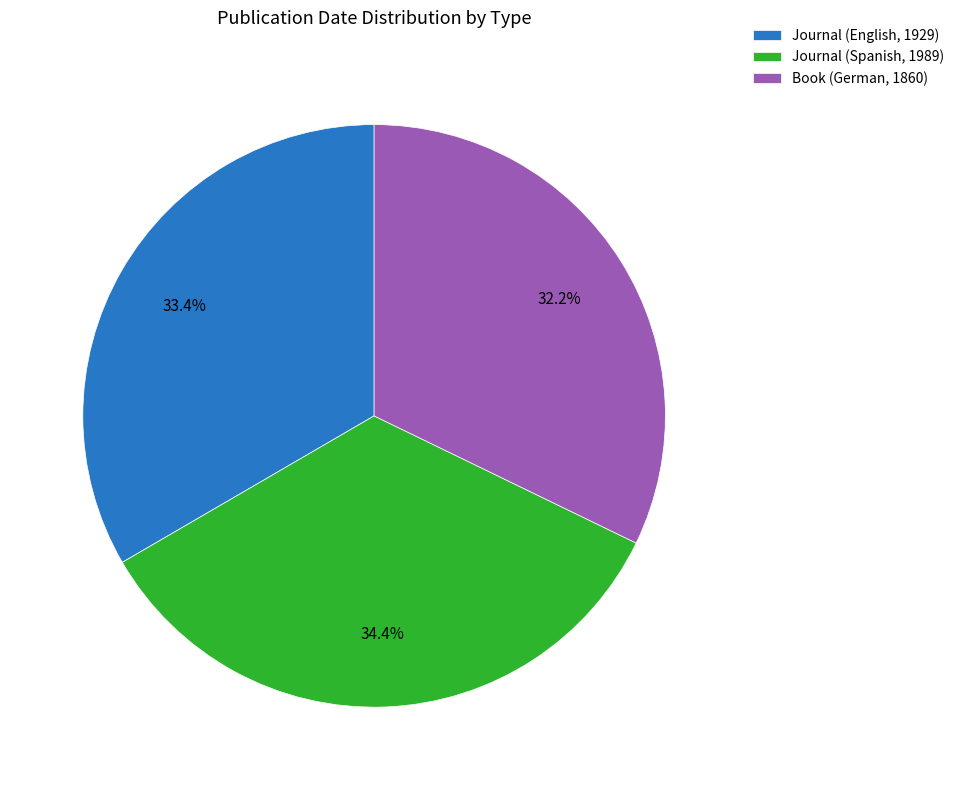

To the nearest percent, what percentage of the pie is Journal (English, 1929)?

33%